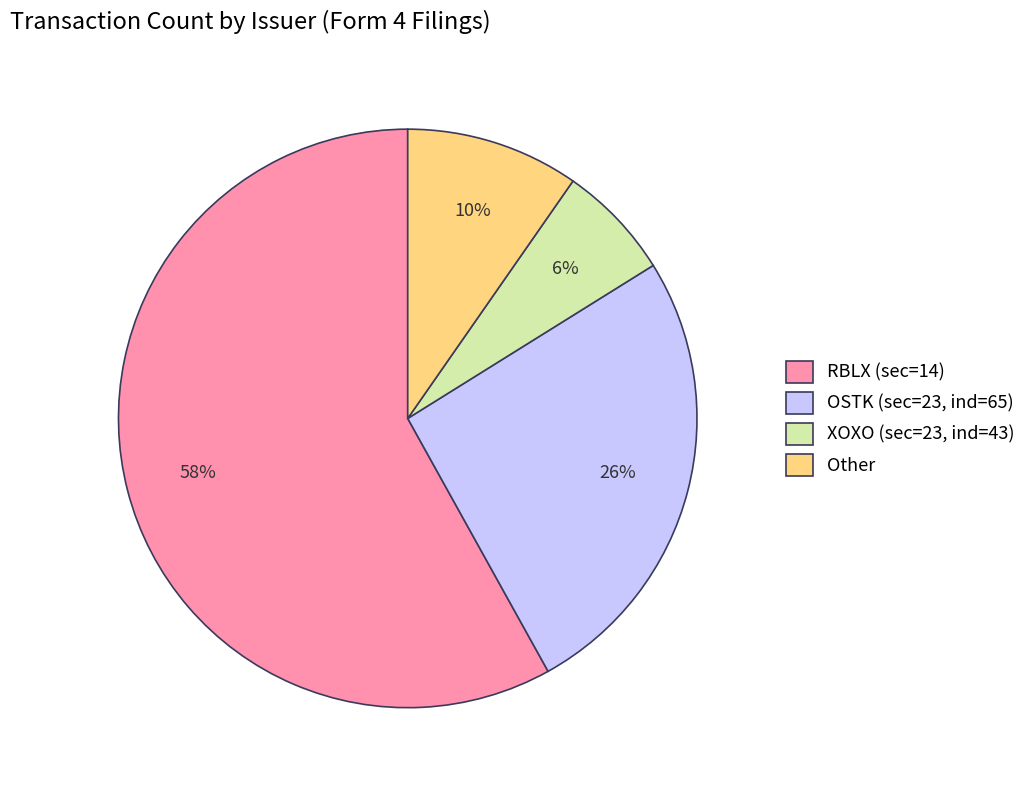

To the nearest percent, what is the combined percentage of Other and XOXO (sec=23, ind=43)?

16%